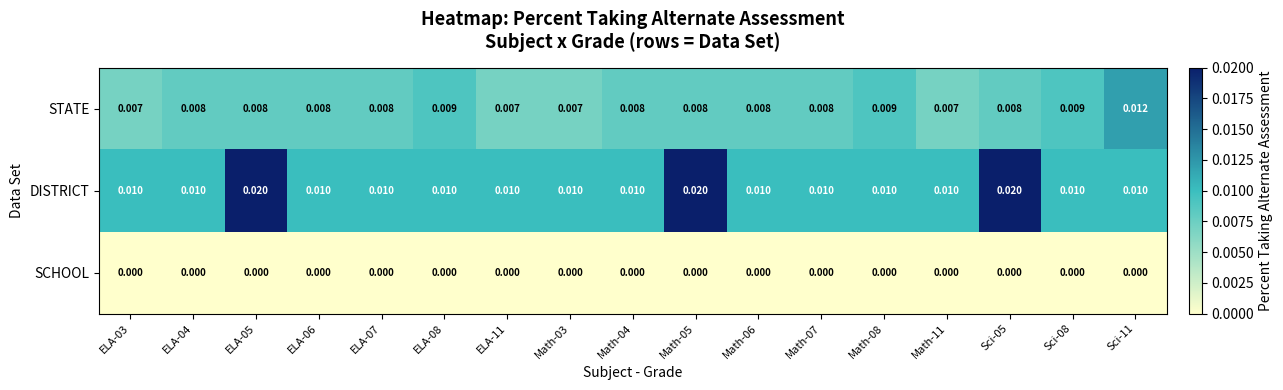

How many series are shown in this chart?

3